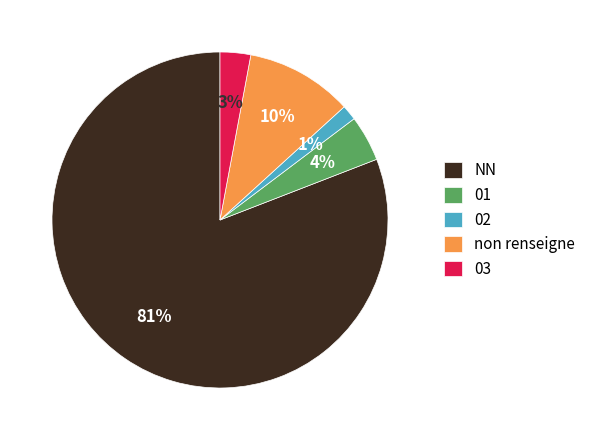

What is the majority slice?

NN